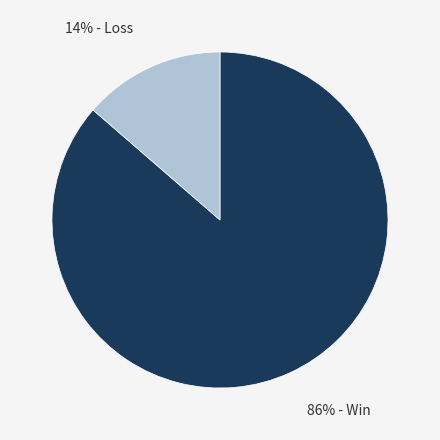

Does any single category account for the majority?

Yes